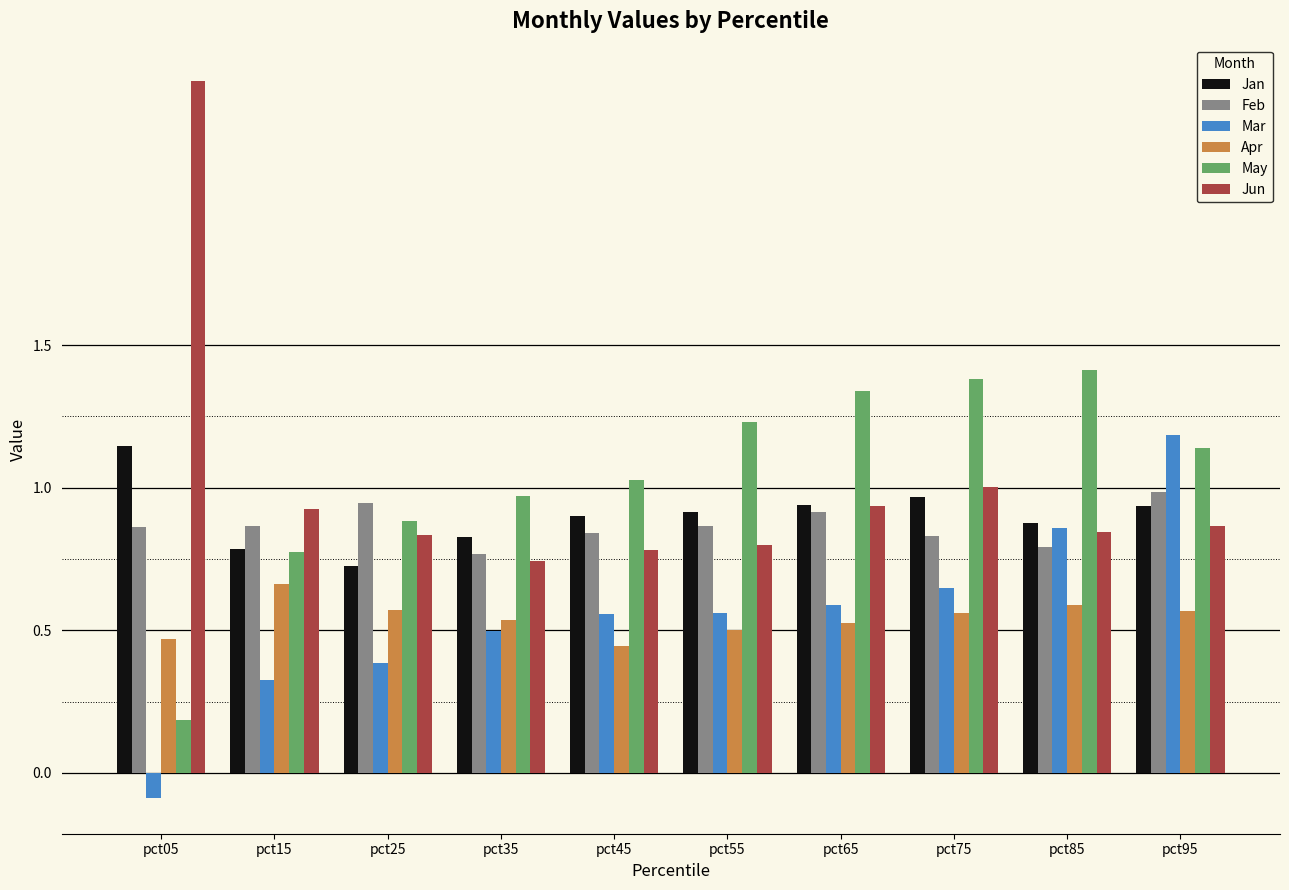

Which series changed the most between pct45 and pct95?

Mar